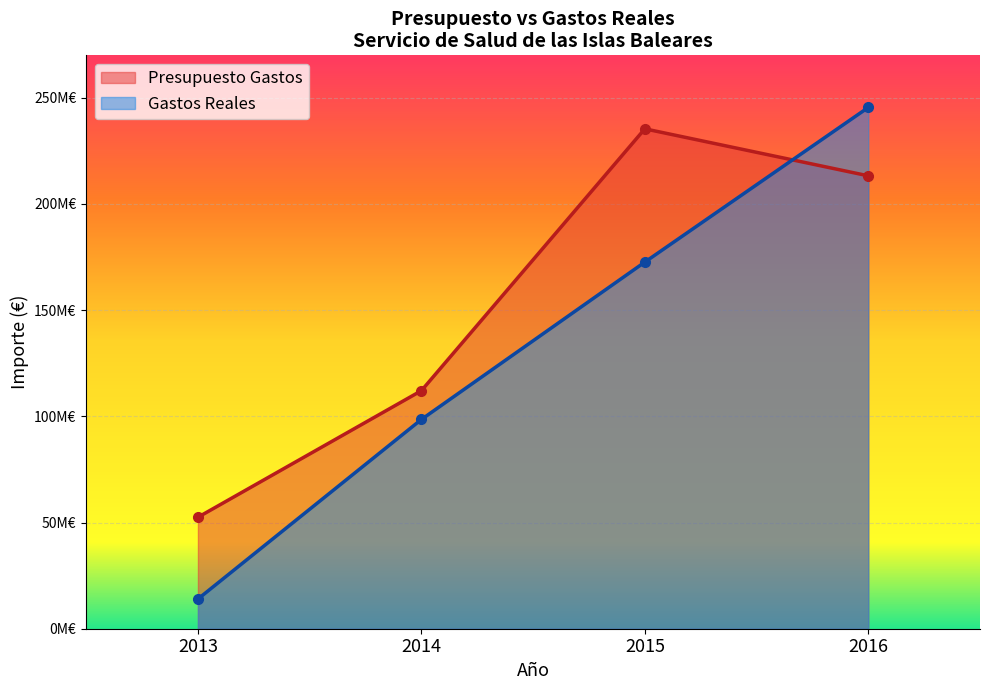

Is it true that Gastos Reales equals 122654175.6 at 2020?

False